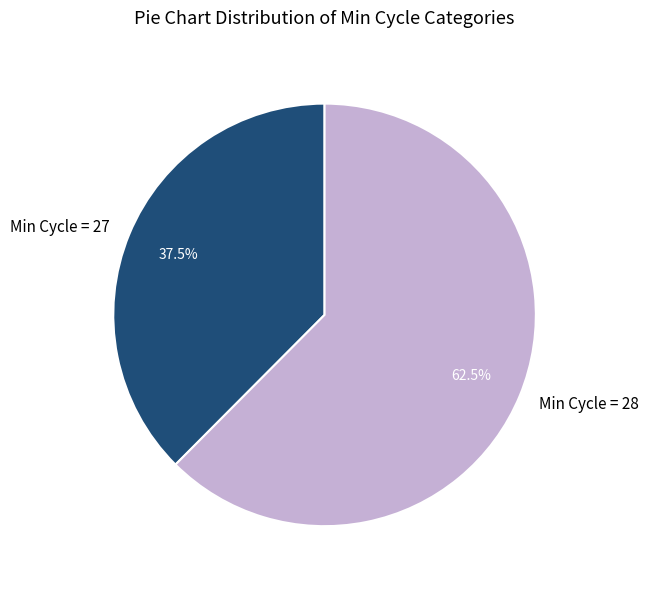

Which slice is the smallest?

Min Cycle = 27